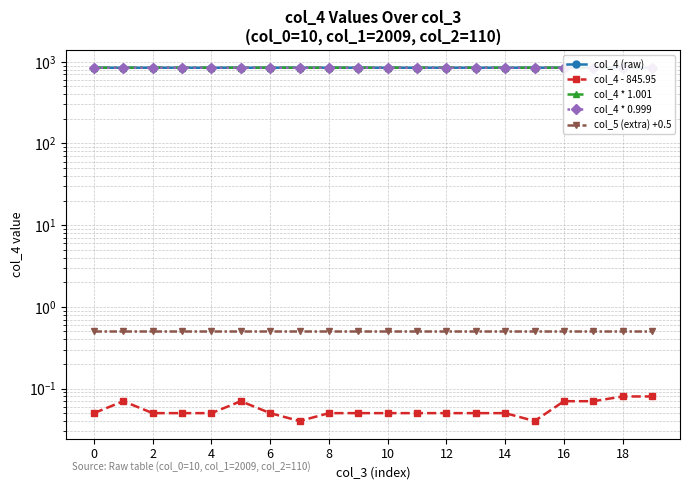

Which series has the largest total across all categories?

col_4 * 1.001